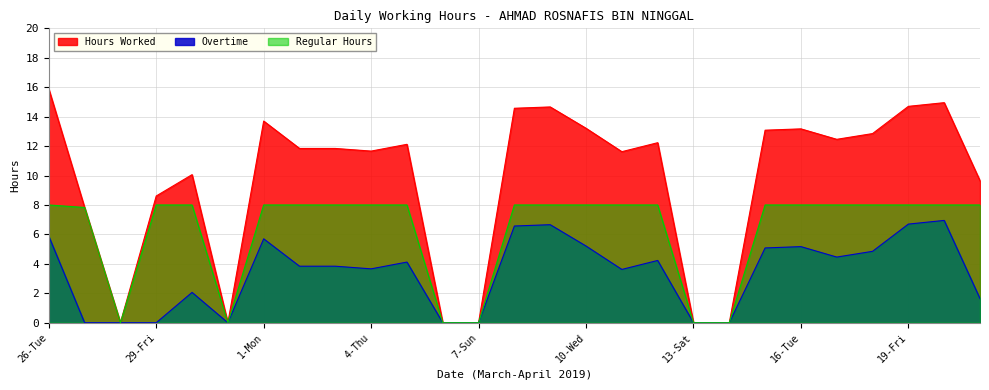

Which category has the highest value across all series?

26-Tue